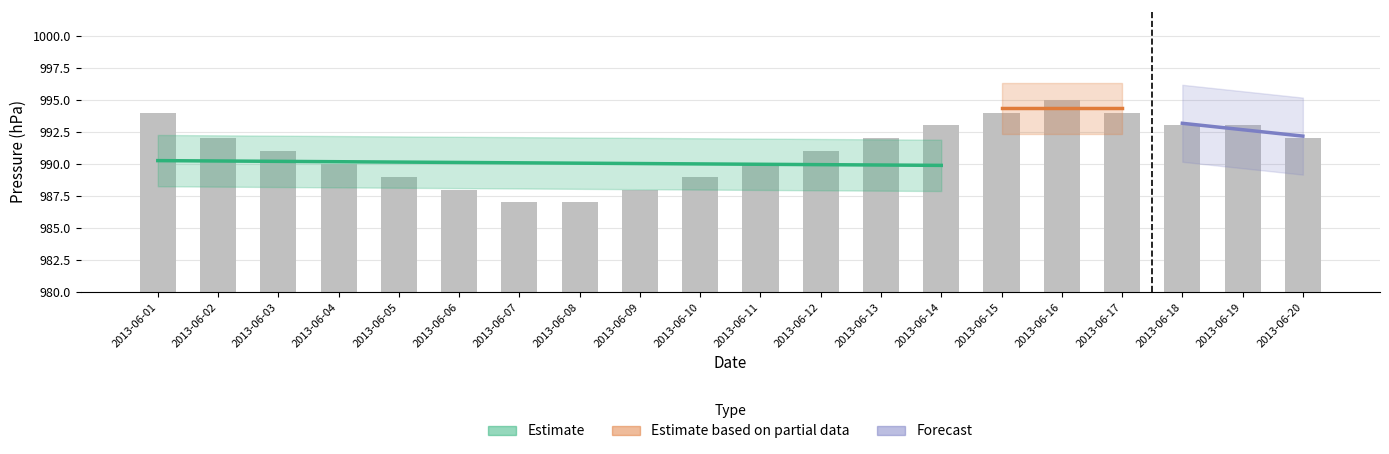

Does the chart contain stacked bars?

No